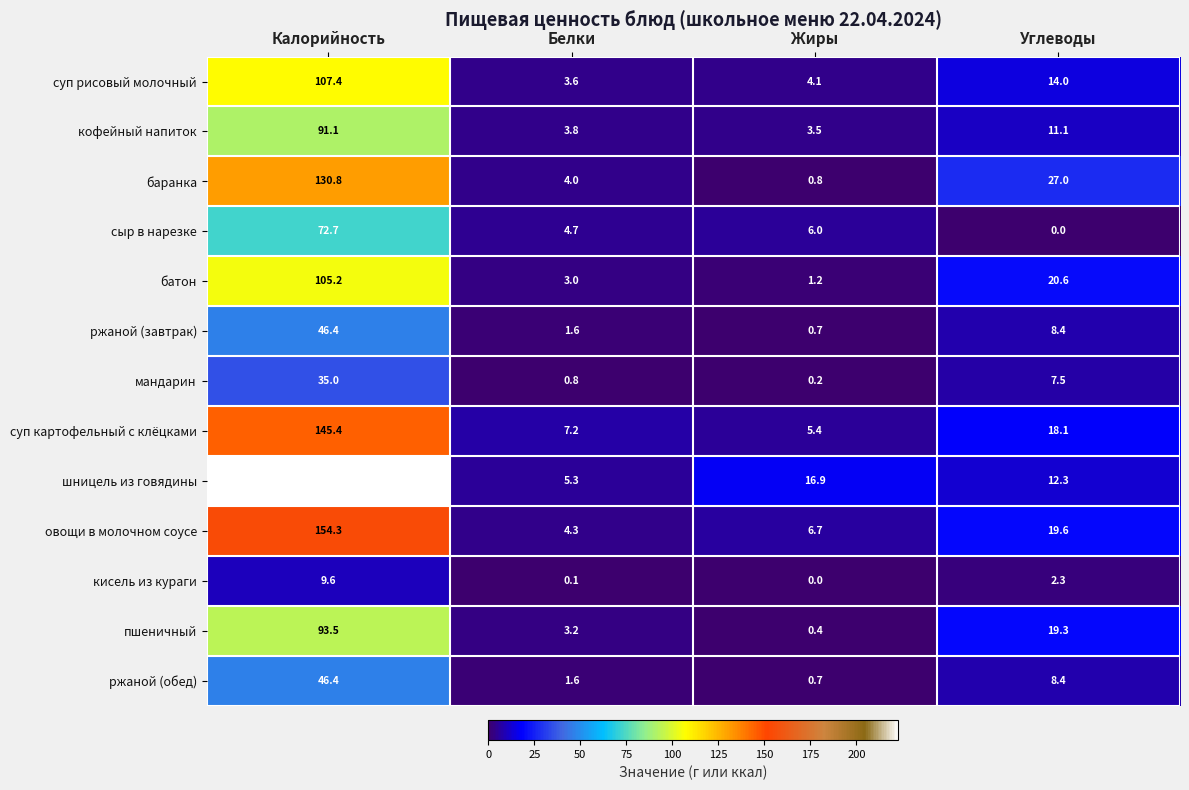

Which series has the largest total across all categories?

шницель из говядины